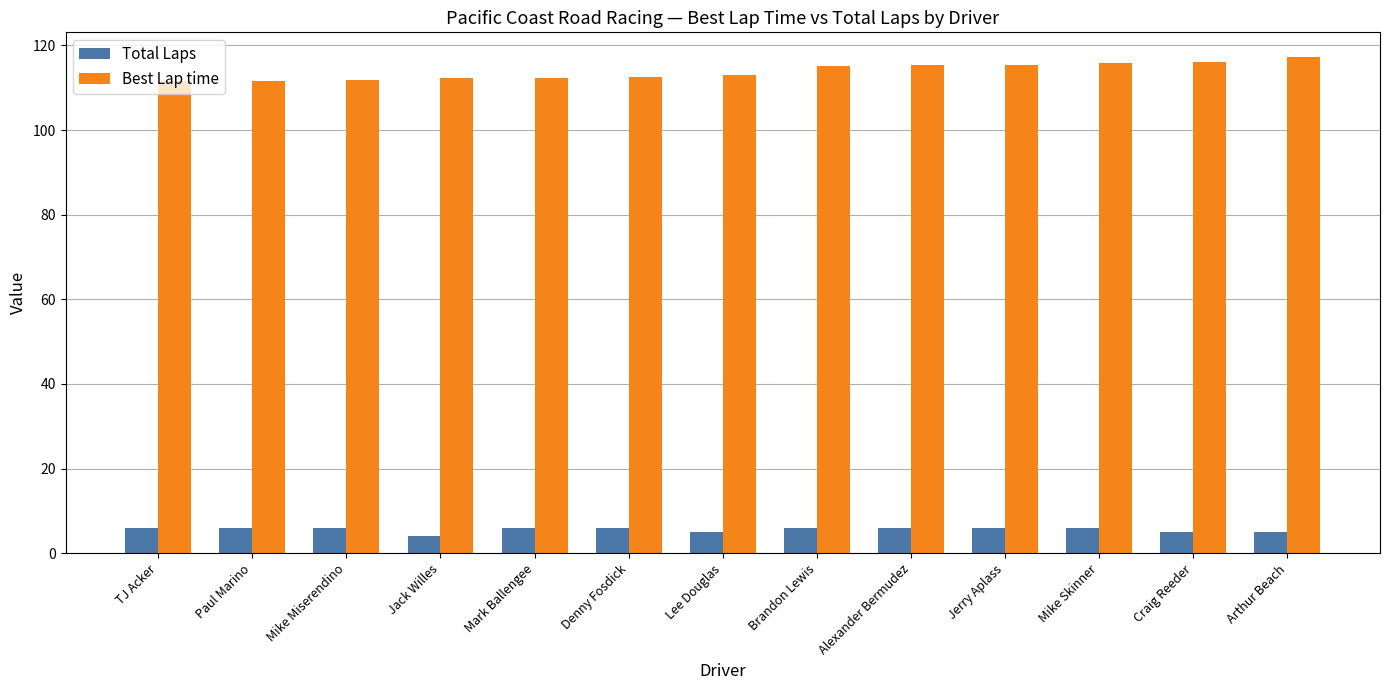

Count the number of categories in the chart.

13